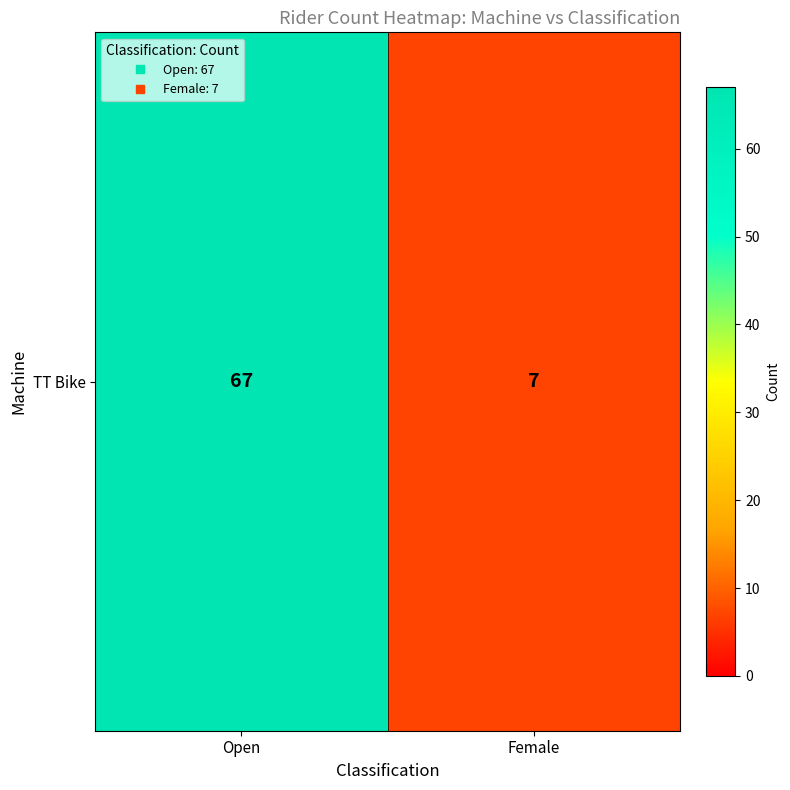

Between Female and Open, which is larger?

Open